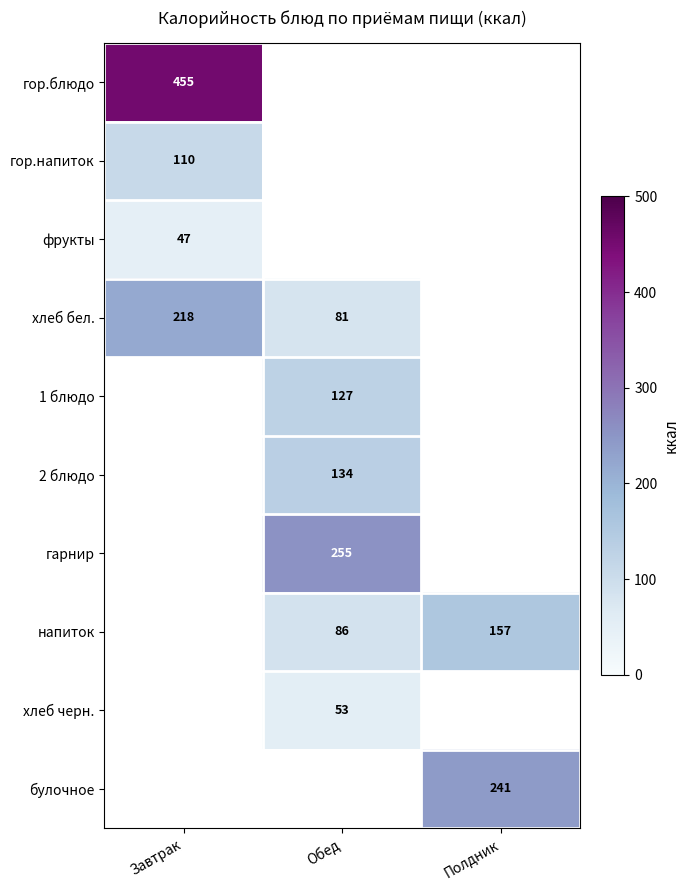

The гор.блюдо series shows 309 at Завтрак. True or false?

False